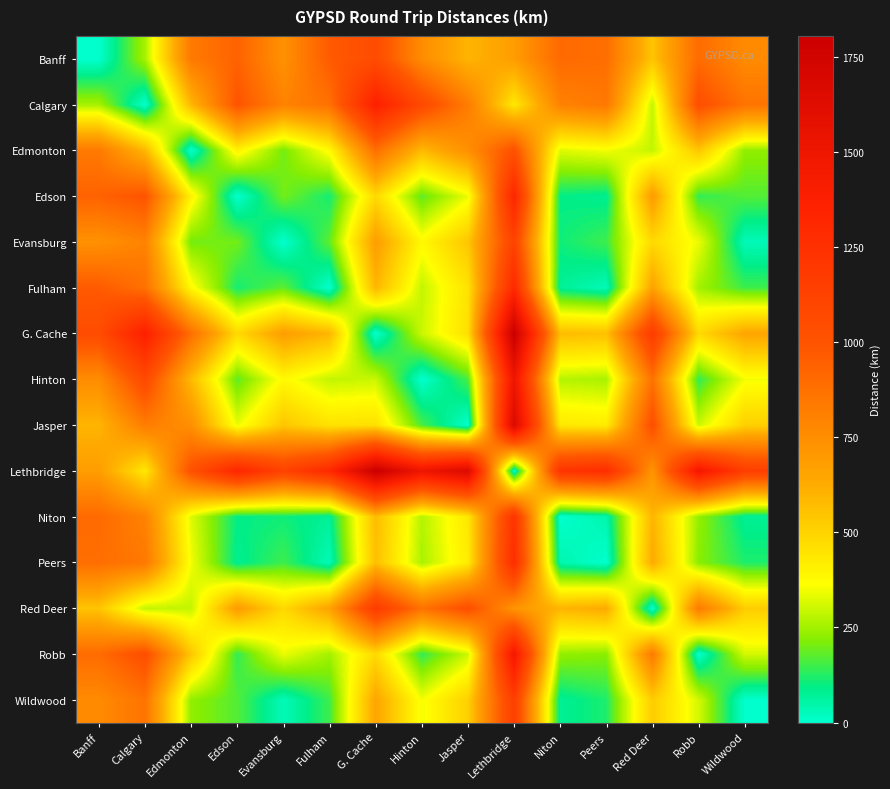

Which series has the largest total across all categories?

Lethbridge